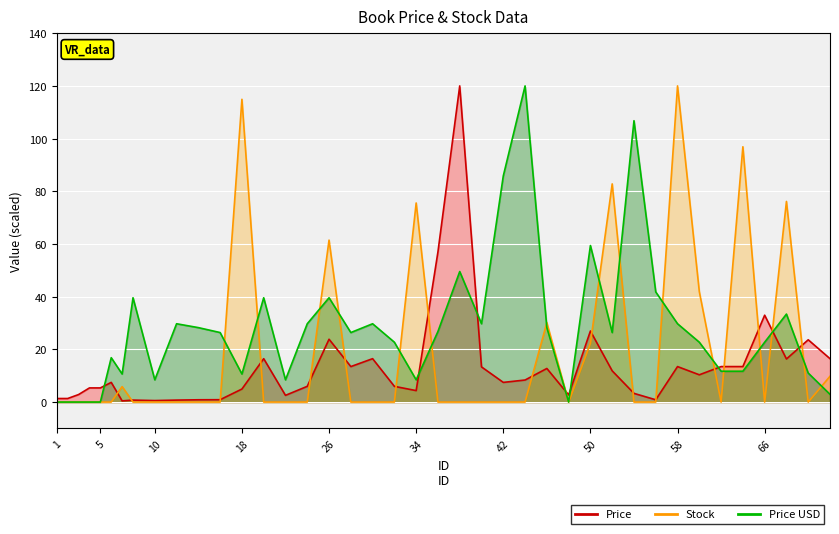

Where is Price USD nearest to the value 60?

50